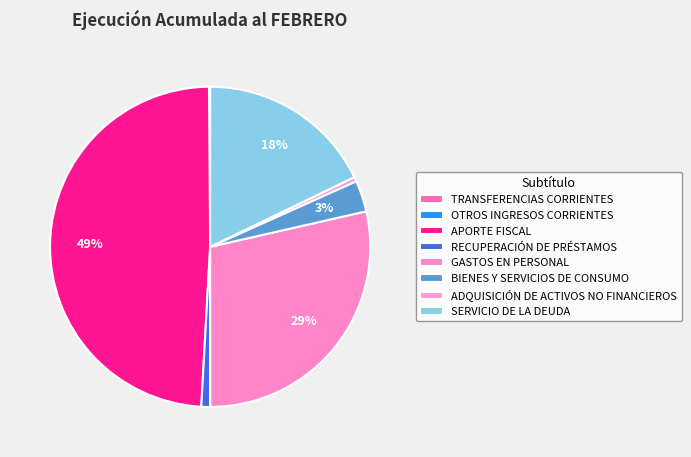

Does TRANSFERENCIAS CORRIENTES represent more than half of the total?

No